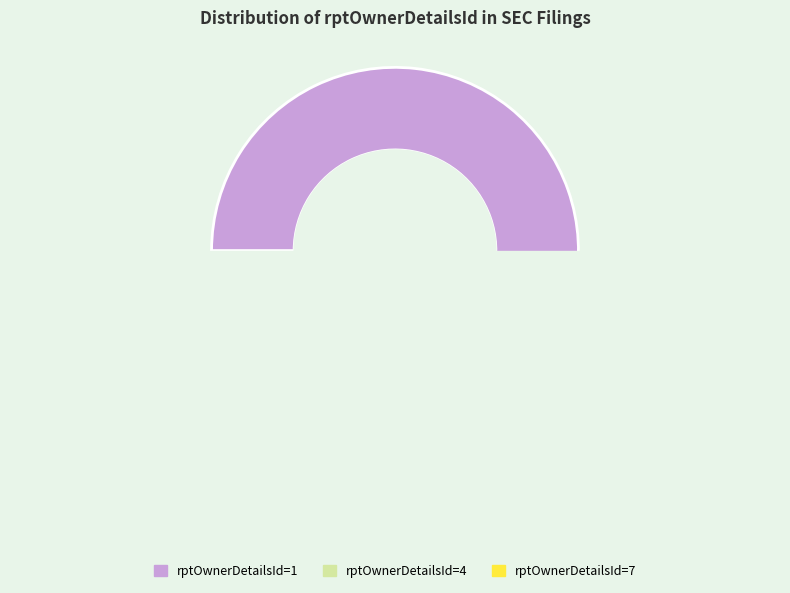

To the nearest percent, what percentage of the pie is 4?

31%